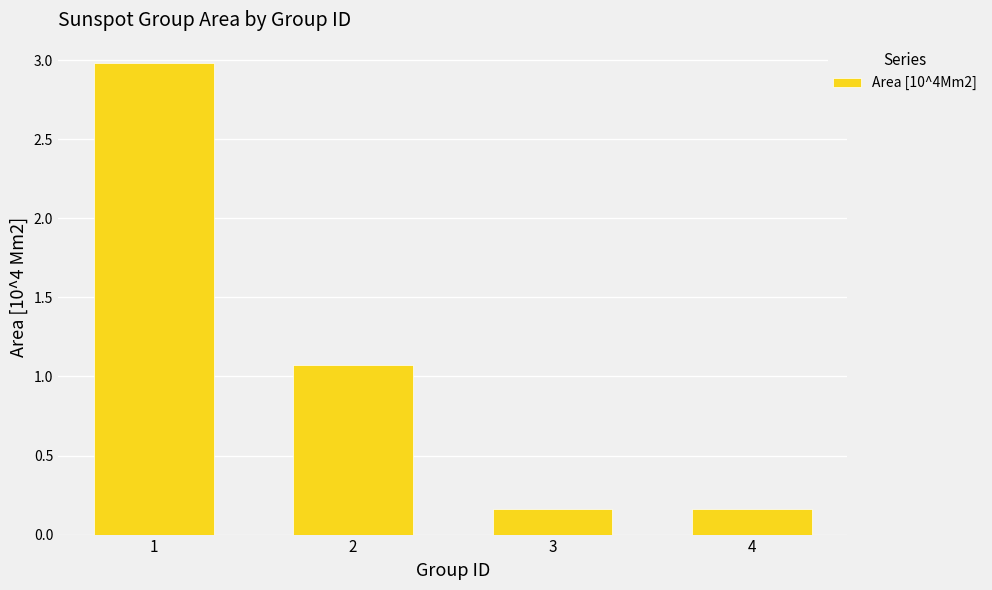

What is the change in value from 1 to 2?

-1.9